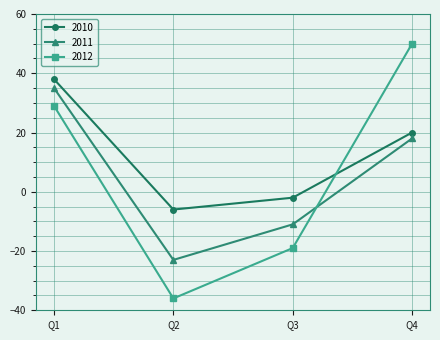

Reading left to right, transcribe all the data shown in this chart.

2010: Q1=38	Q2=-6	Q3=-2	Q4=20
2011: Q1=35	Q2=-23	Q3=-11	Q4=18
2012: Q1=29	Q2=-36	Q3=-19	Q4=50